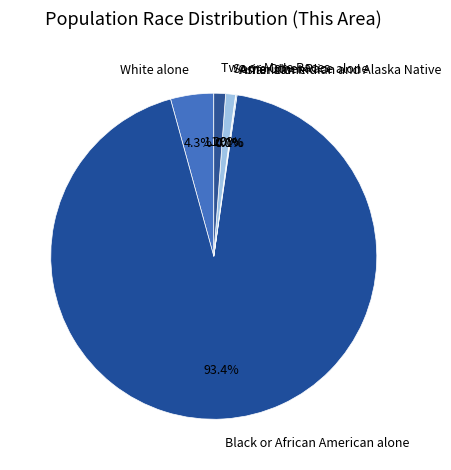

The Two or More Races slice represents 11% of the pie. True or false?

False